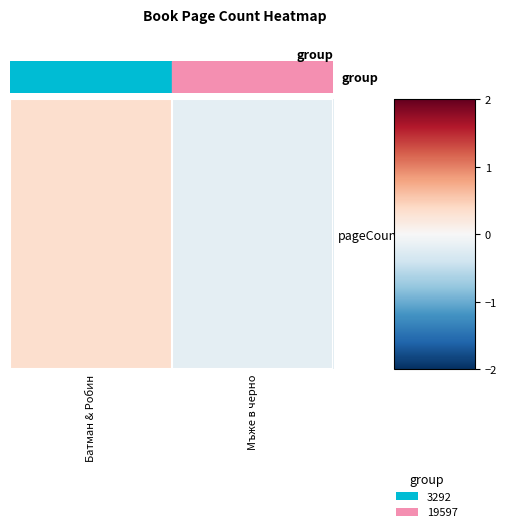

What is the difference between the values at Мъже в черно and Батман & Робин?

0.5